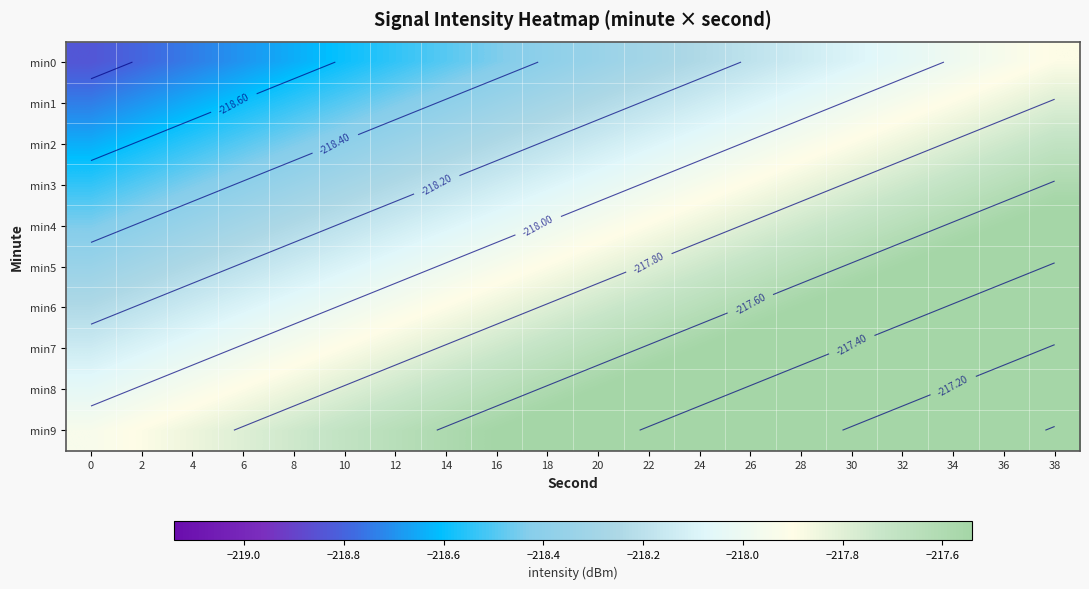

The min3 series shows -303.0 at 6. True or false?

False